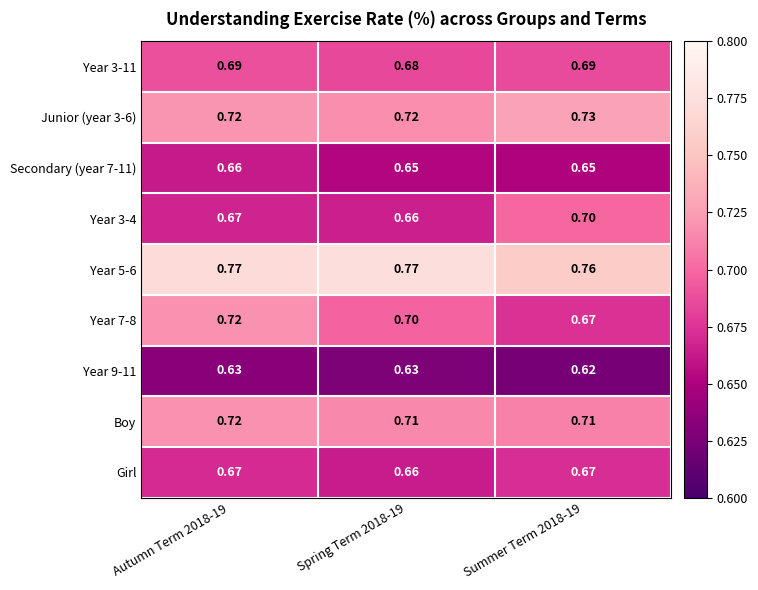

How many series are shown in this chart?

9